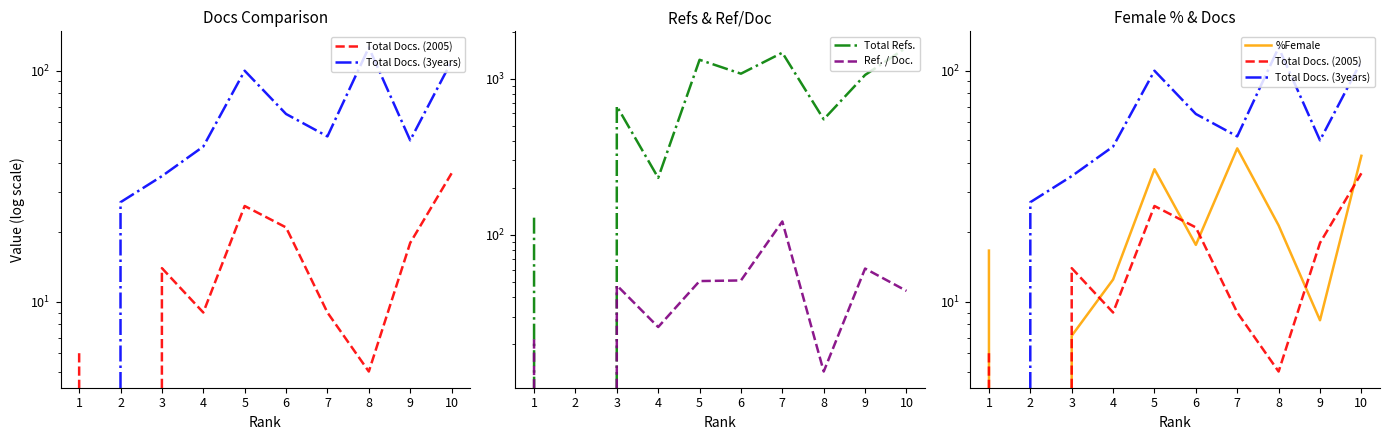

At which category does Ref. / Doc. reach its first local valley?

2